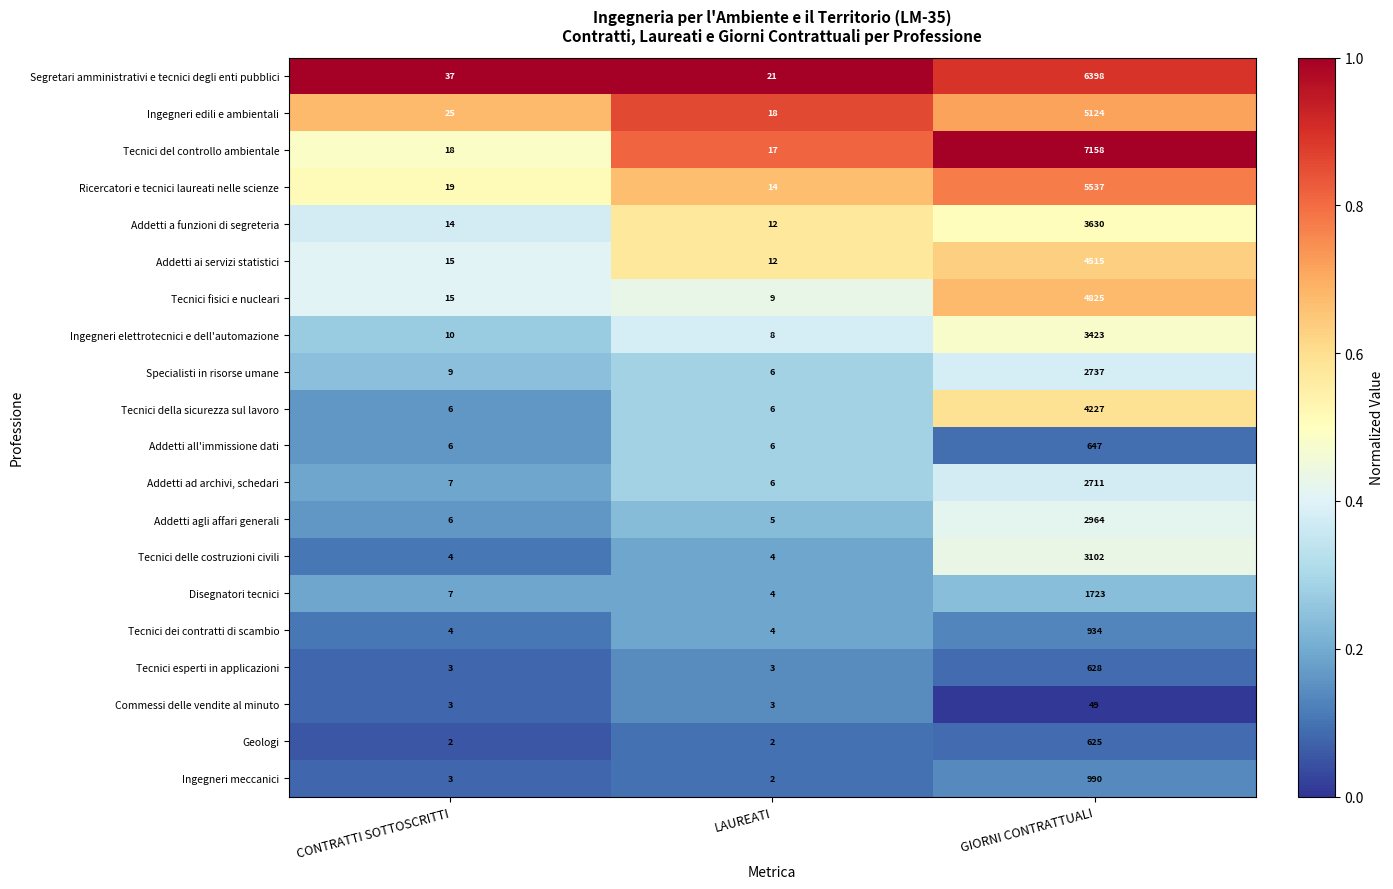

At which category is the sum across all series the highest?

GIORNI CONTRATTUALI